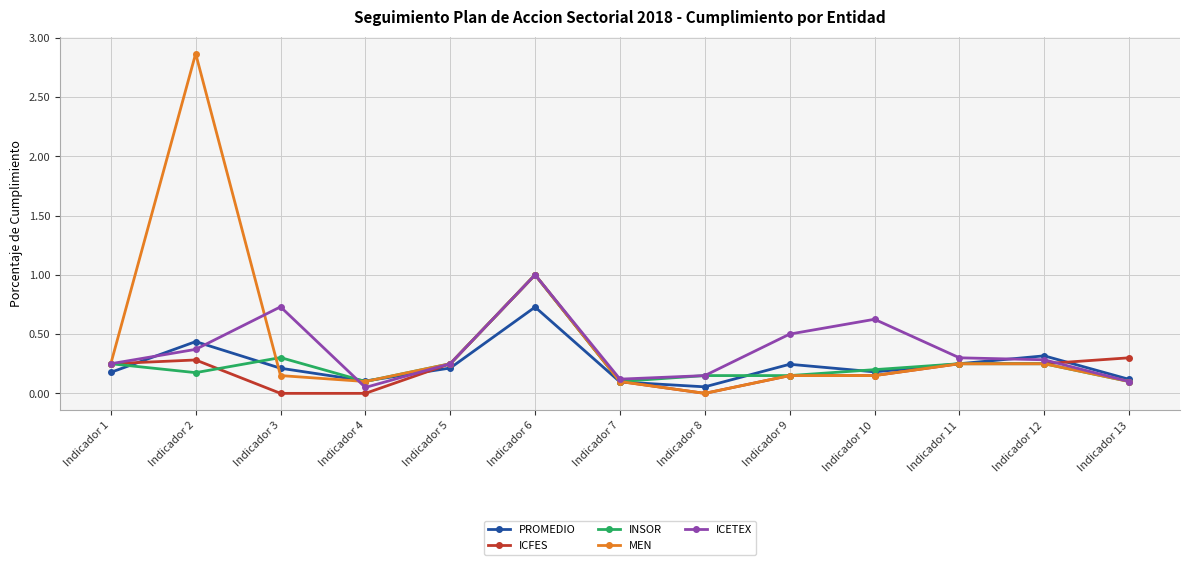

The value of MEN at Indicador 10 is 0.1. True or false?

True